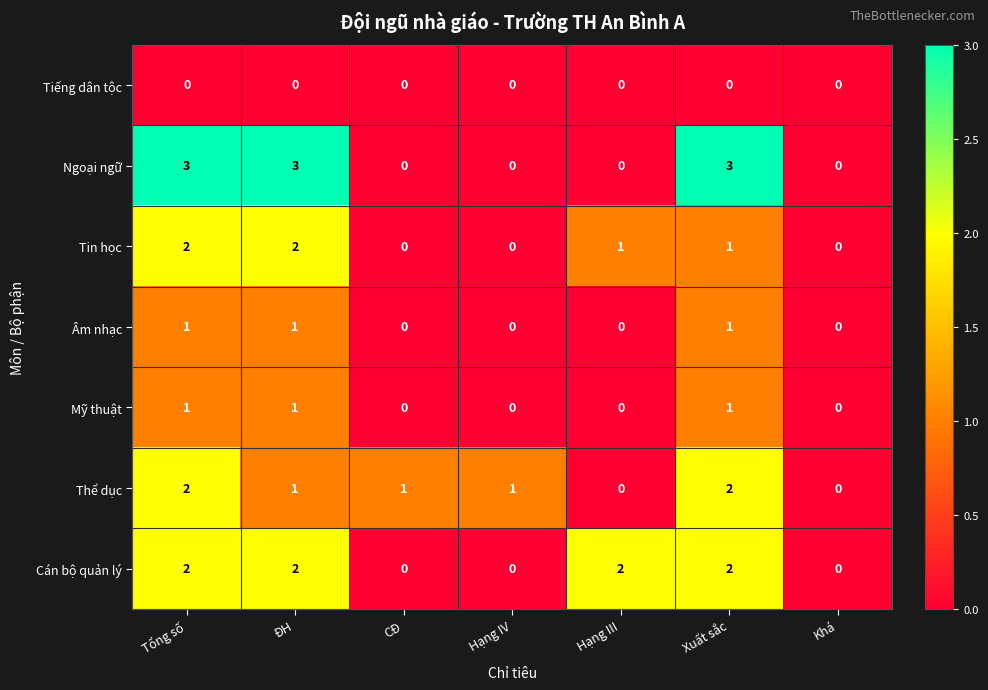

Which series has the largest range (max minus min)?

Ngoại ngữ